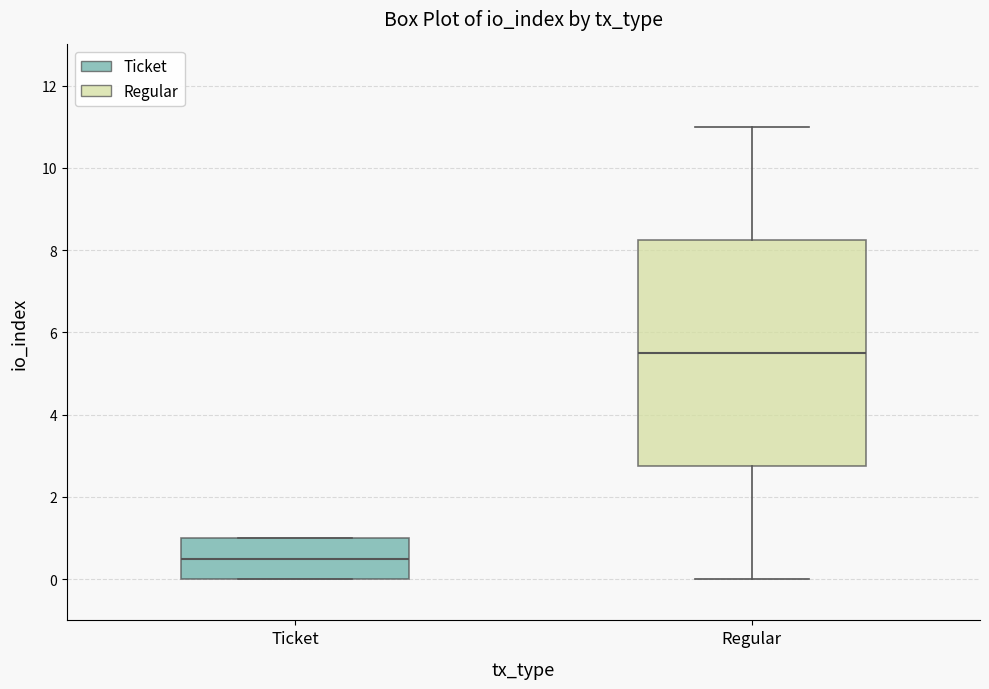

Reading left to right, read every box against the y-axis: the position of its median line, the range the box covers, and the ends of its whiskers. The values are not printed on the chart, so give them approximately, as read against the axis.

Ticket: median 0.6, box 0.0 to 1.0, whiskers 0.0 to 1.0
Regular: median 5.6, box 2.8 to 8.2, whiskers 0.0 to 11.0